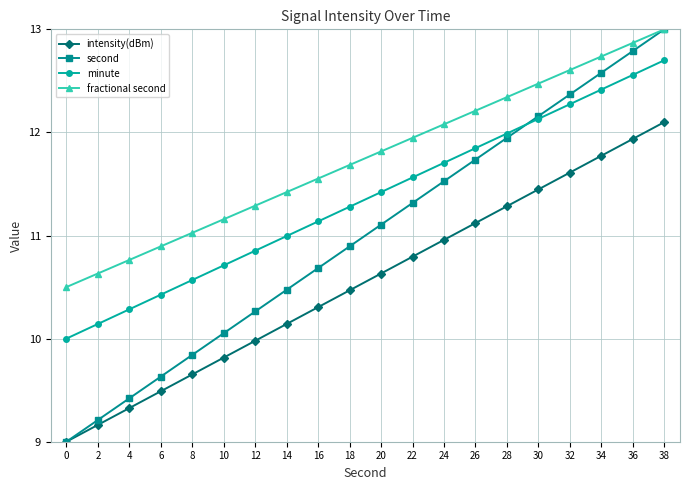

True or false: intensity(dBm) and minute intersect in this chart.

False